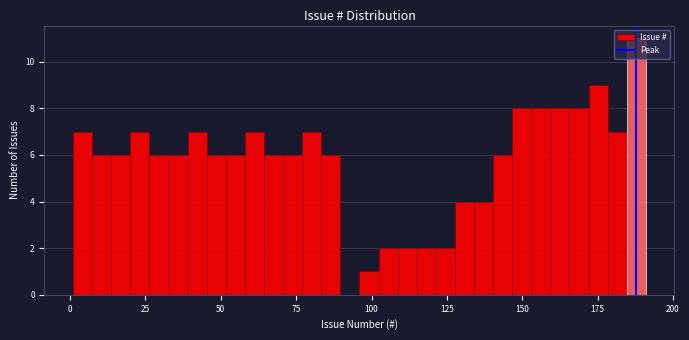

Read against the x-axis, roughly where is the centre of the tallest bar?

190